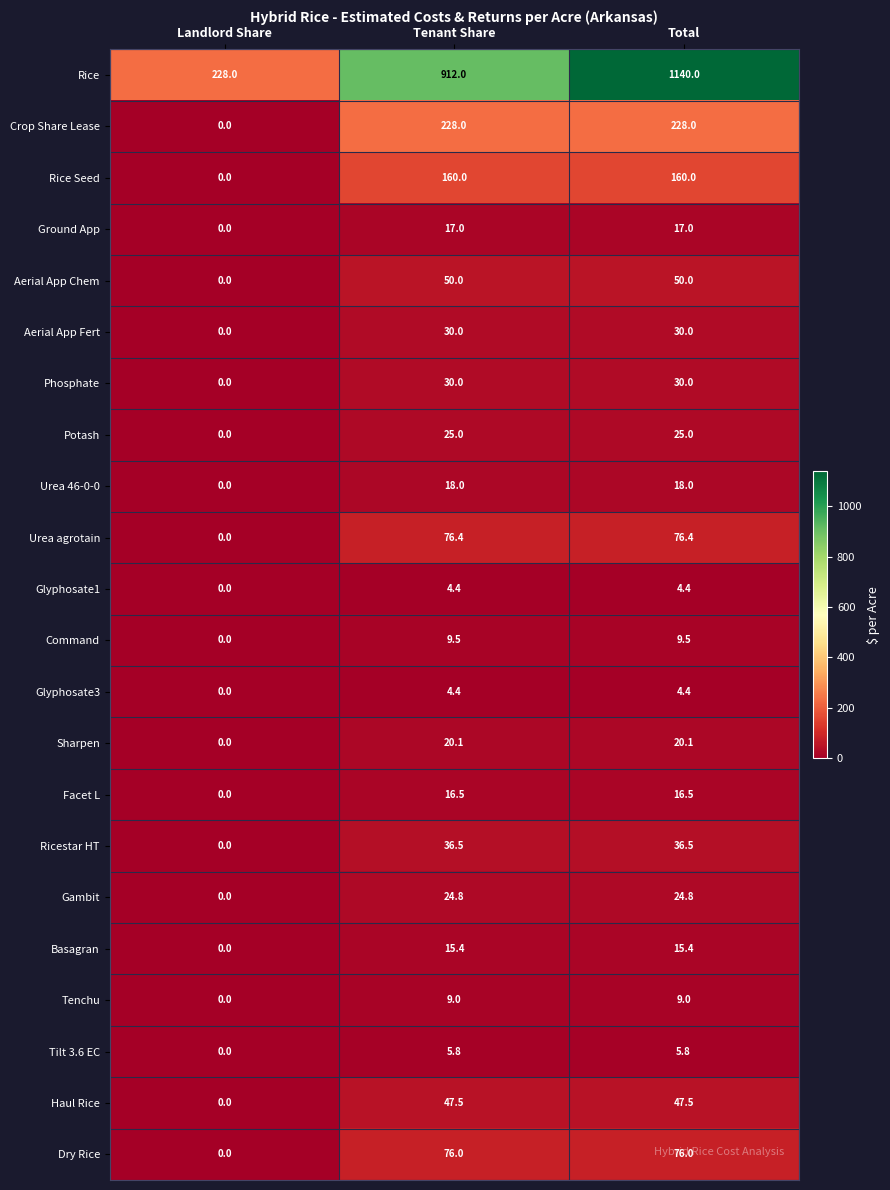

The value of Haul Rice at Tenant Share is 47.5. True or false?

True